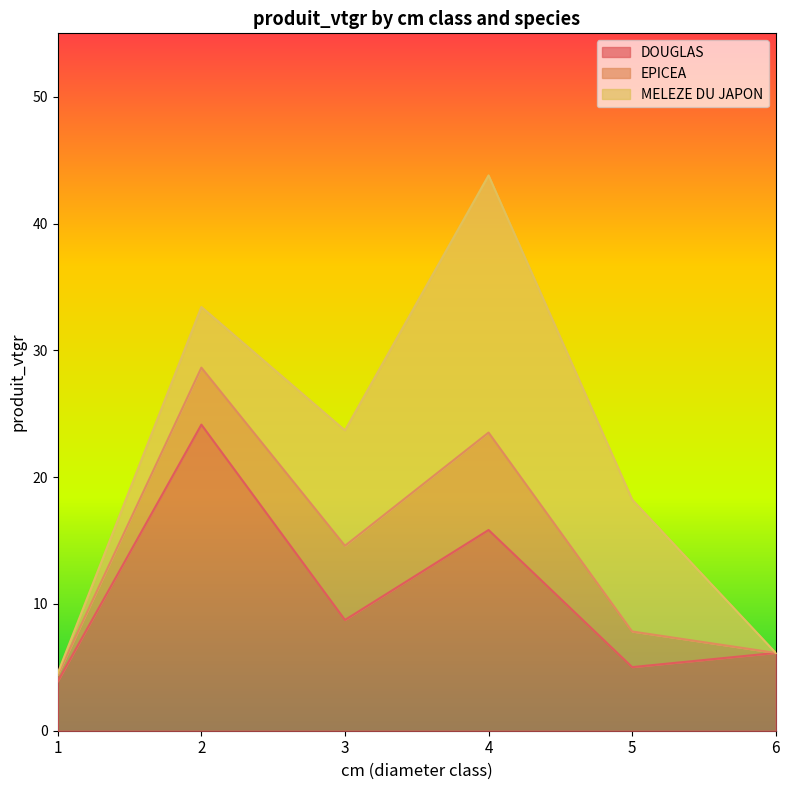

Is it true that DOUGLAS equals 5.0 at 5?

True